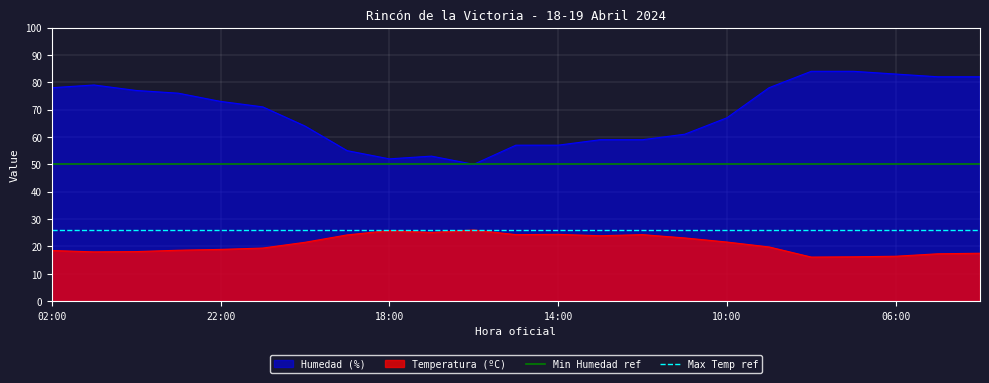

What is the maximum value for Temperatura (ºC)?

26.0